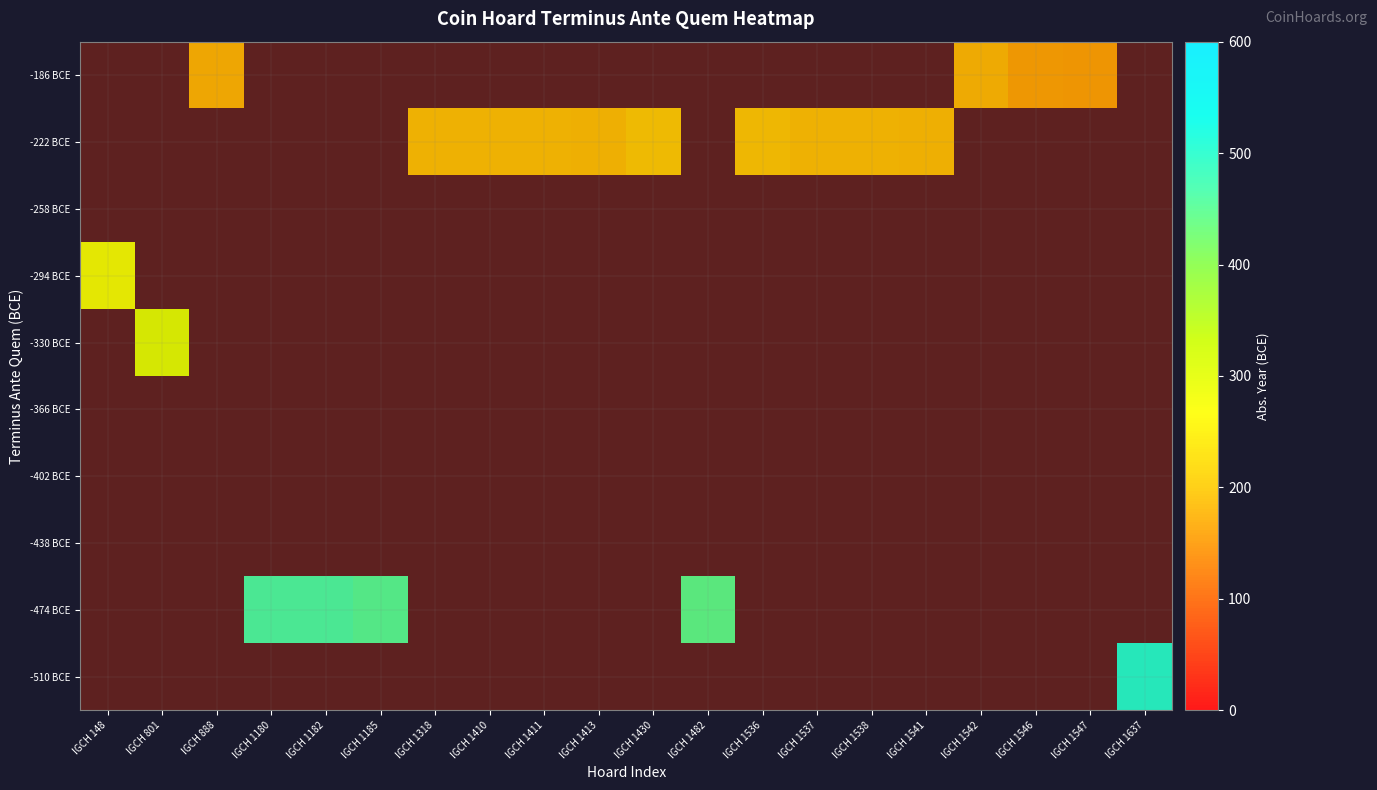

Between IGCH 1546 and IGCH 1180, which is larger?

IGCH 1180